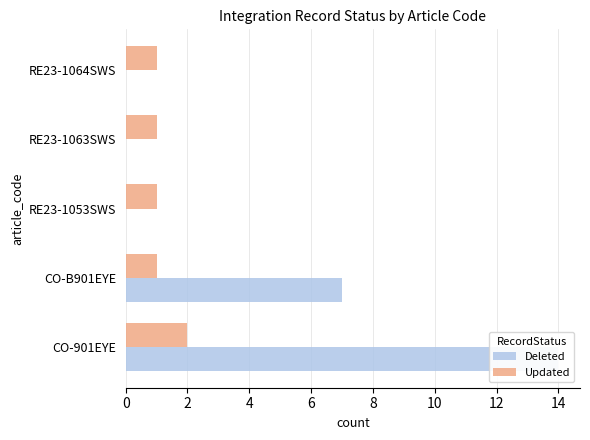

How many categories are shown in the chart?

5